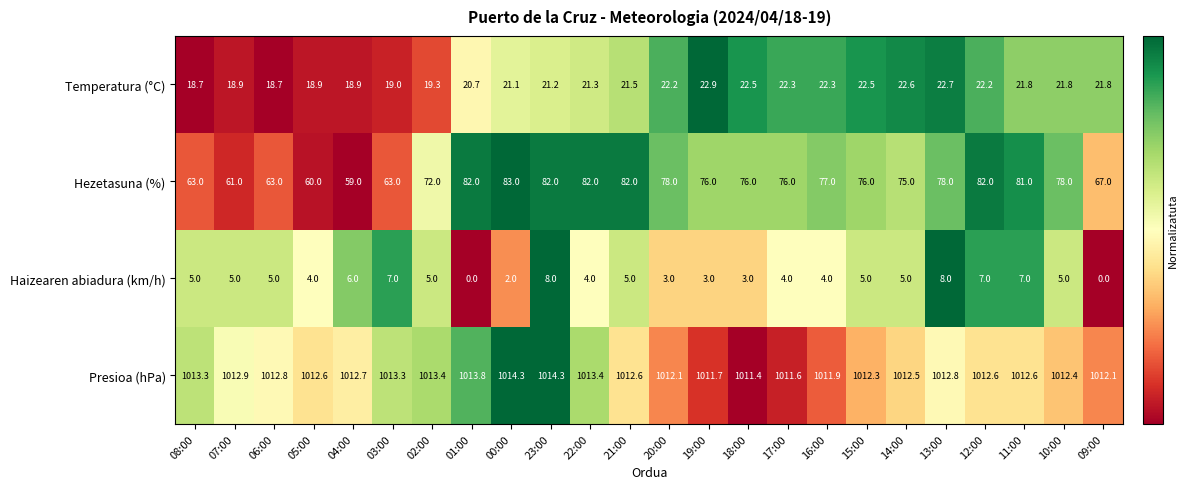

What is the difference between the second highest and second lowest values in the Presioa (hPa) series?

2.7